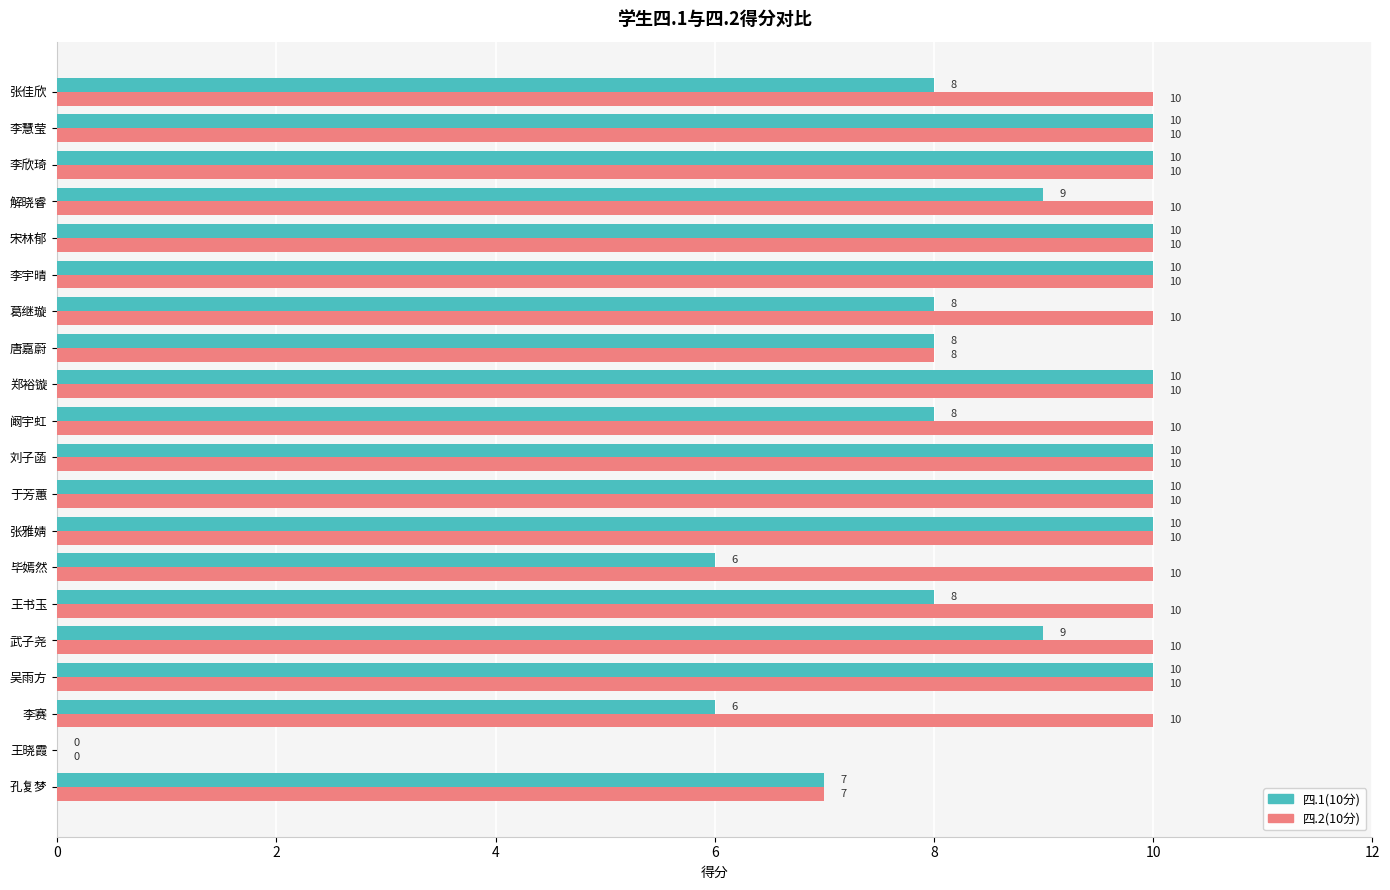

What is the average value of the 四.2(10分) series?

9